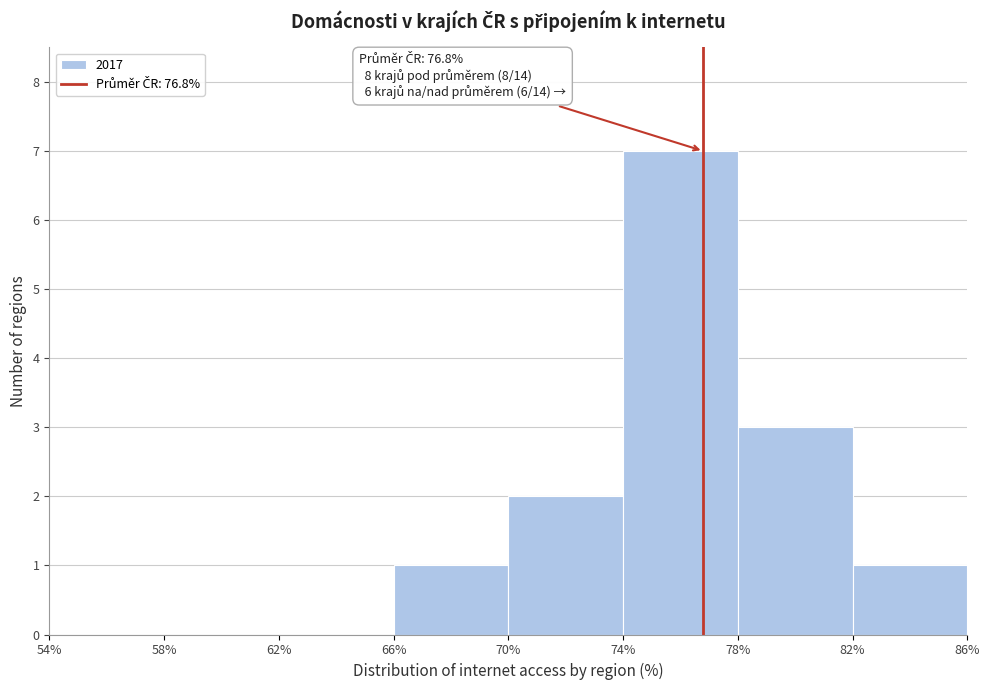

Over which range of the x-axis is the bar tallest?

74% to 78%